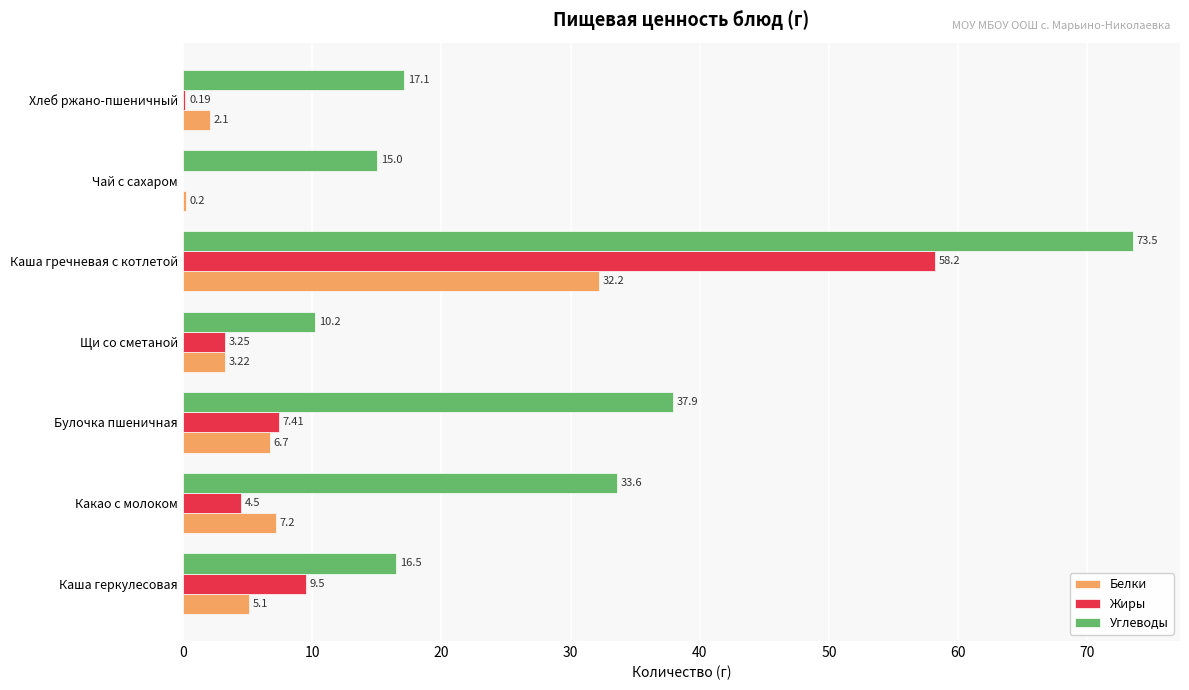

Which series has the largest range (max minus min)?

Углеводы